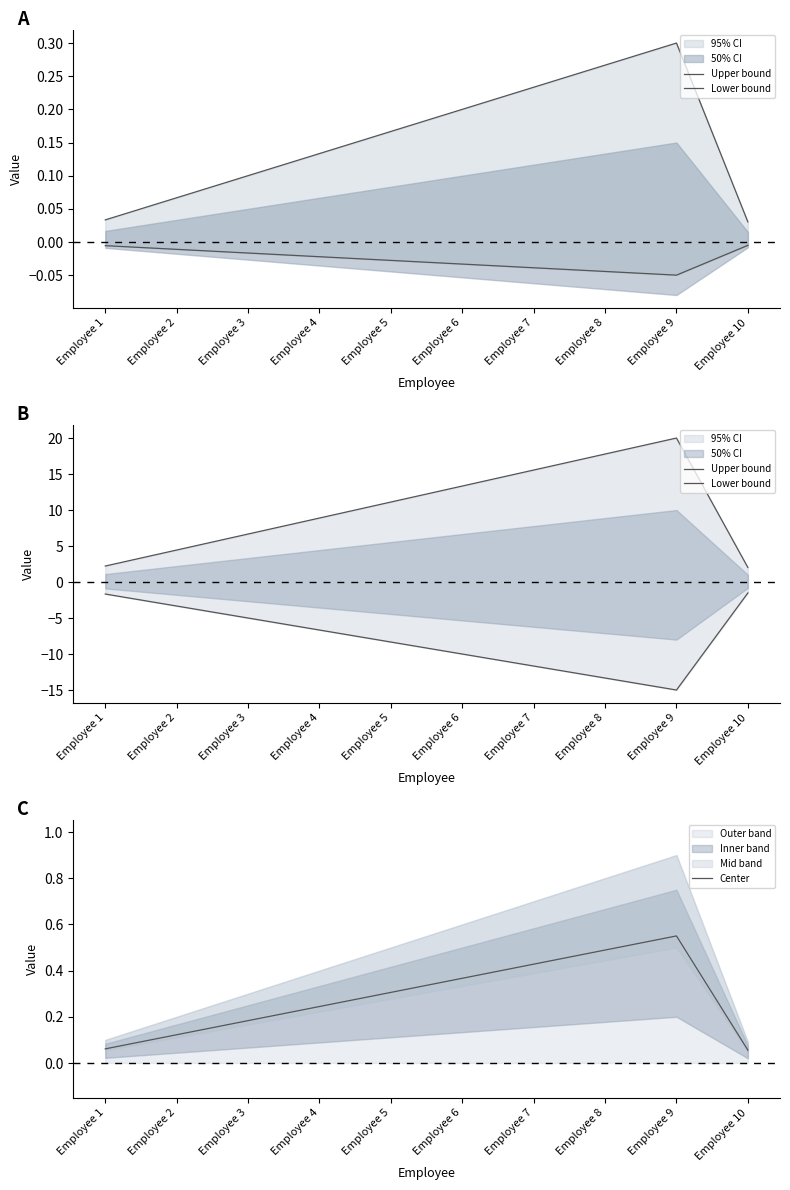

At which category does Center reach its first local peak?

Employee 9